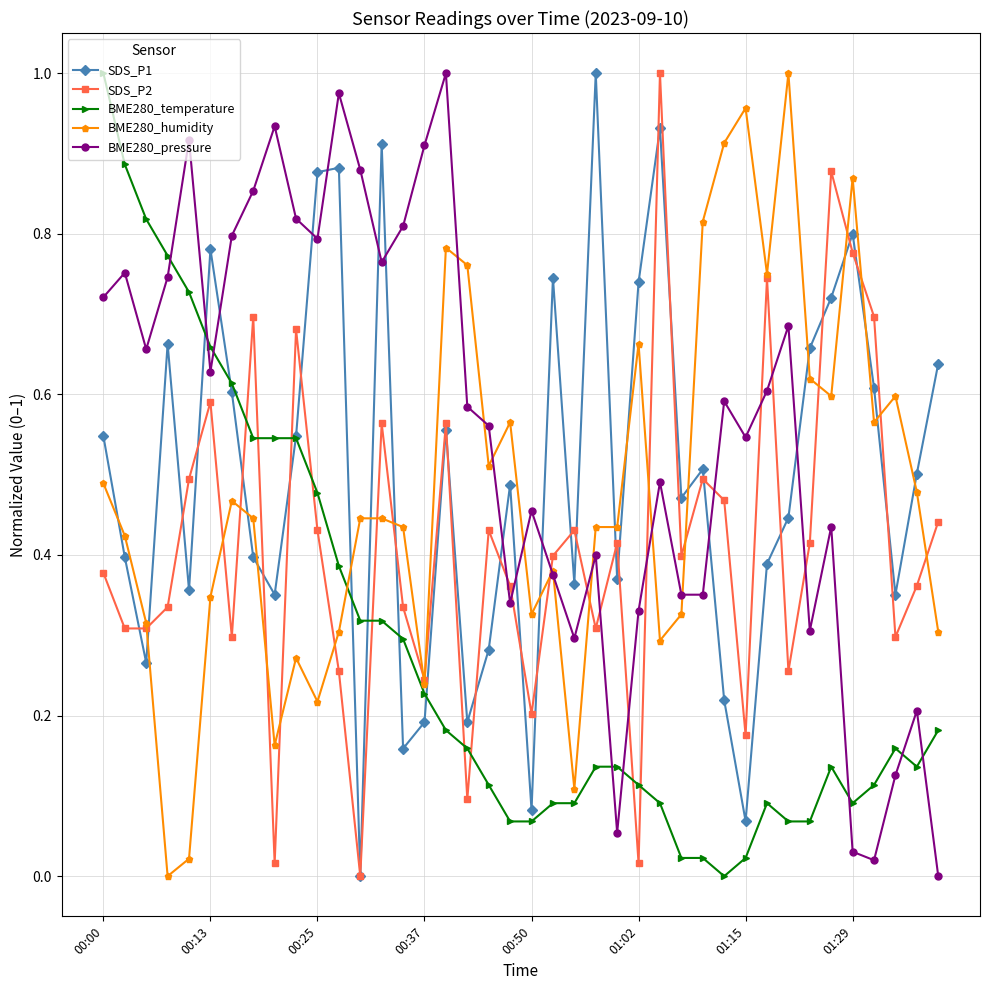

Which series has the largest total across all categories?

BME280_pressure